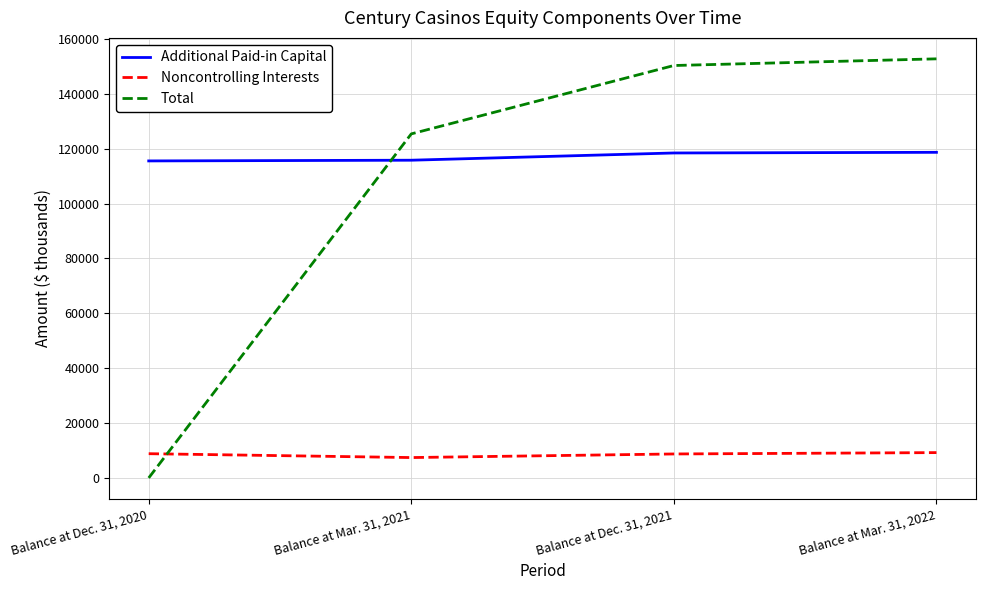

At which label is Additional Paid-in Capital closest to 117138?

Balance at Mar. 31, 2021